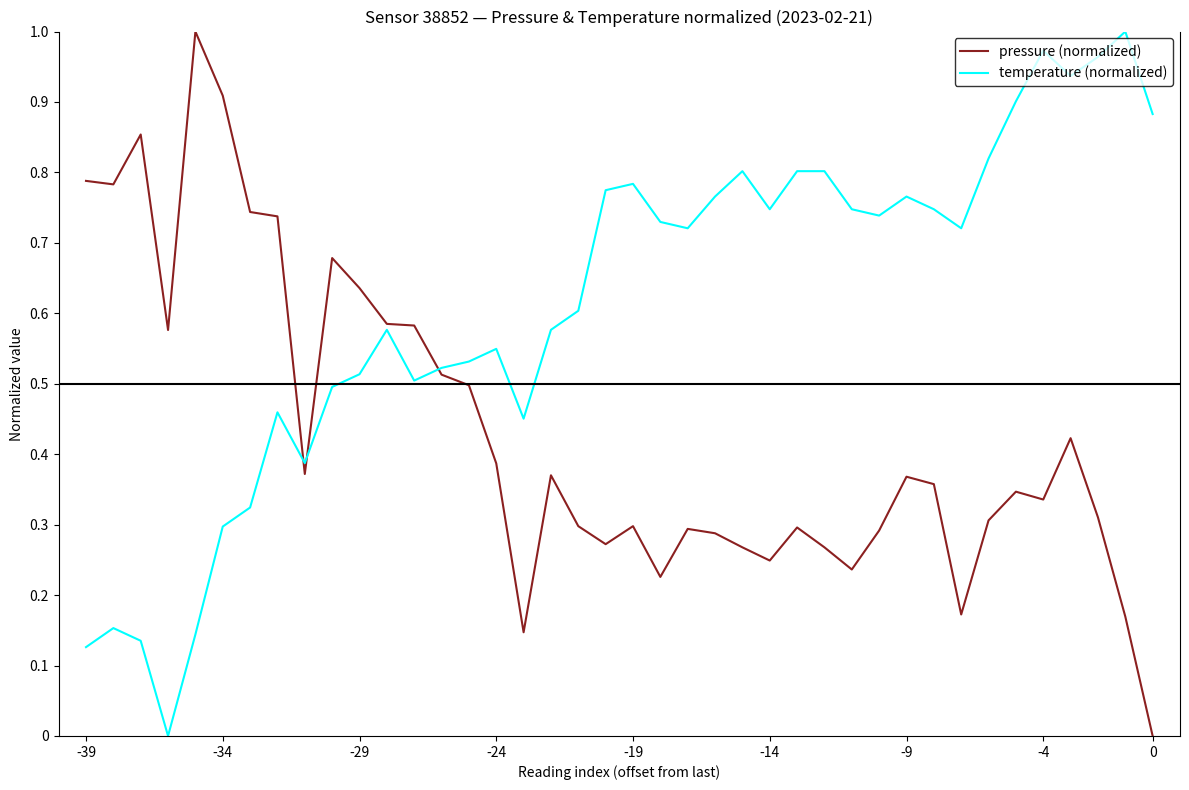

Is this an area chart (filled region under the line)?

No